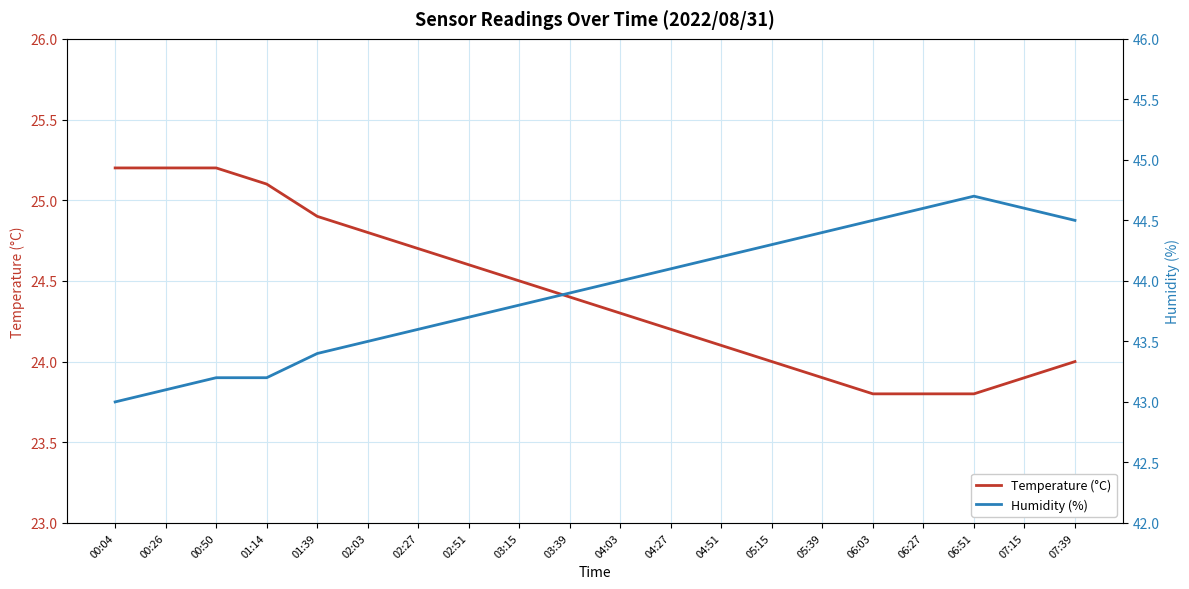

Is it true that Humidity (%) equals 44.5 at 06:03?

True